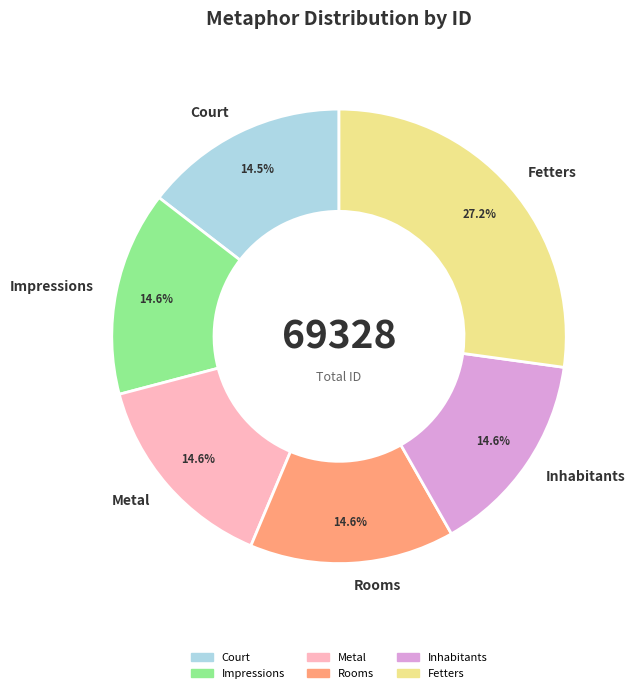

The Impressions slice represents 15% of the pie. True or false?

True